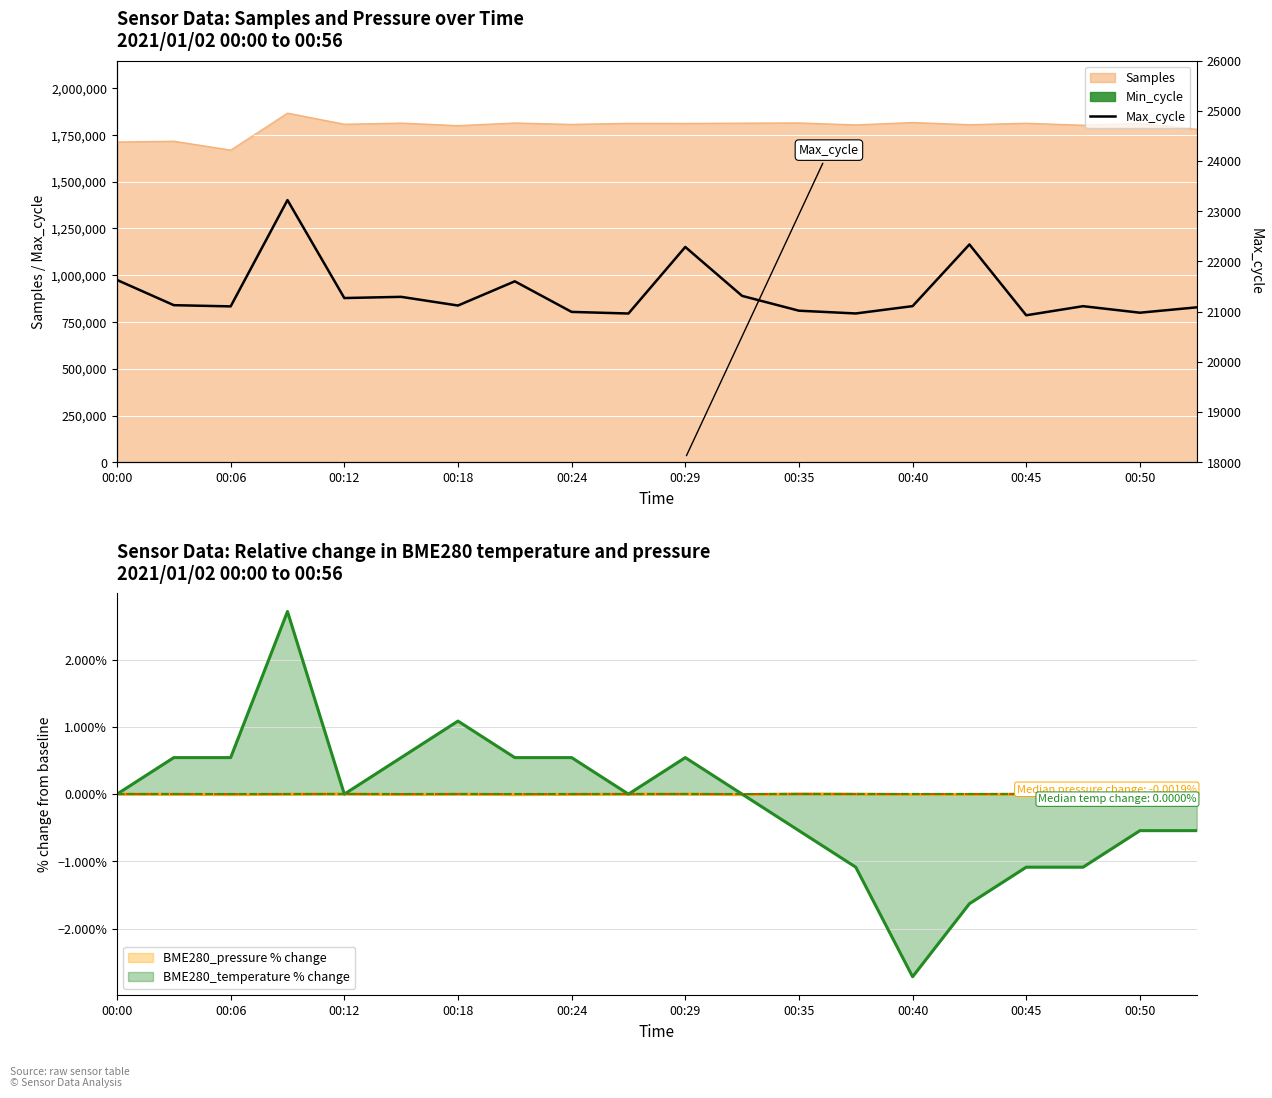

What is the value of the 18th point from the left?

21110